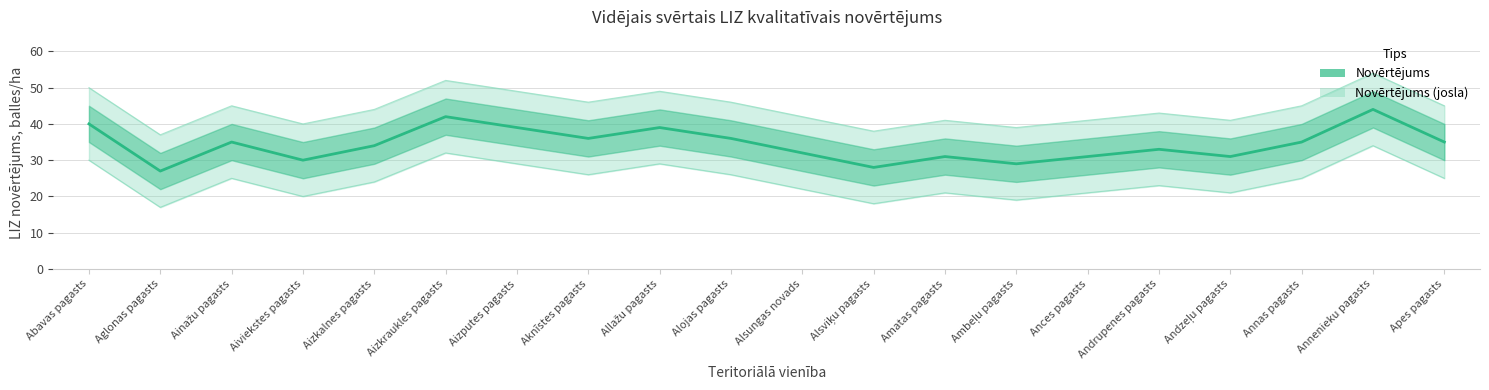

What is the average value?

34